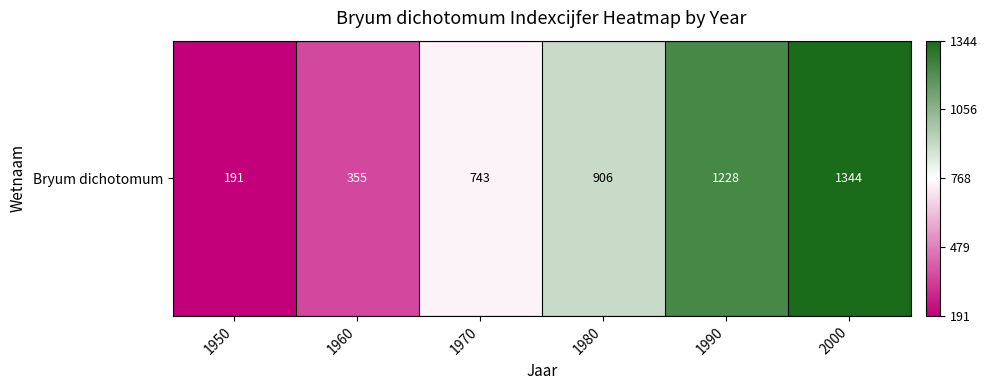

What is the change in value from 1950 to 2000?

+2.0